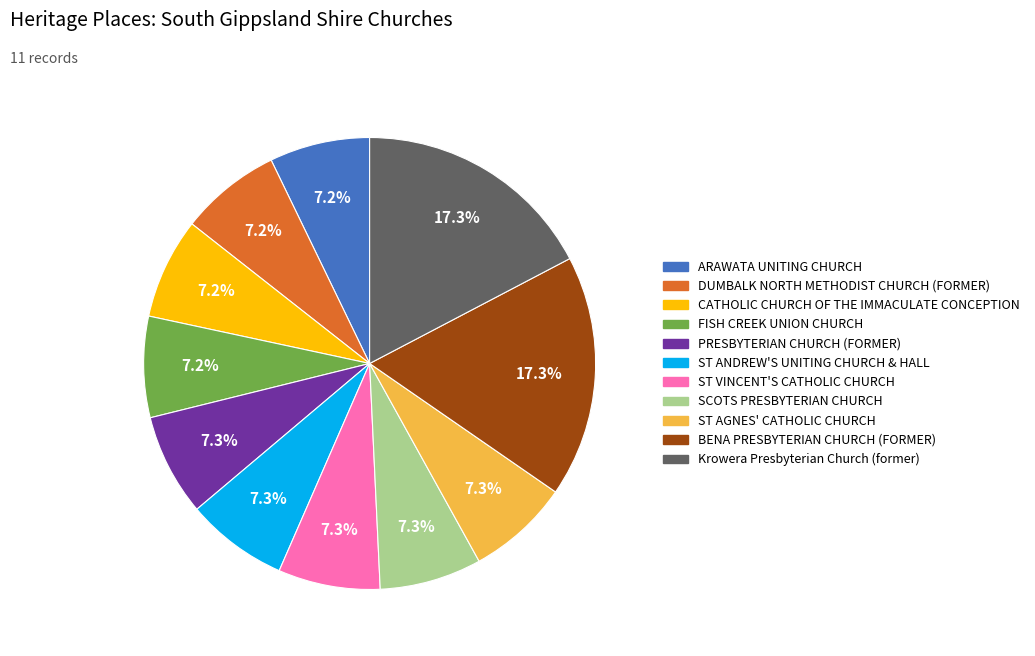

To the nearest percent, what is the combined percentage of FISH CREEK UNION CHURCH and ST VINCENT'S CATHOLIC CHURCH?

15%